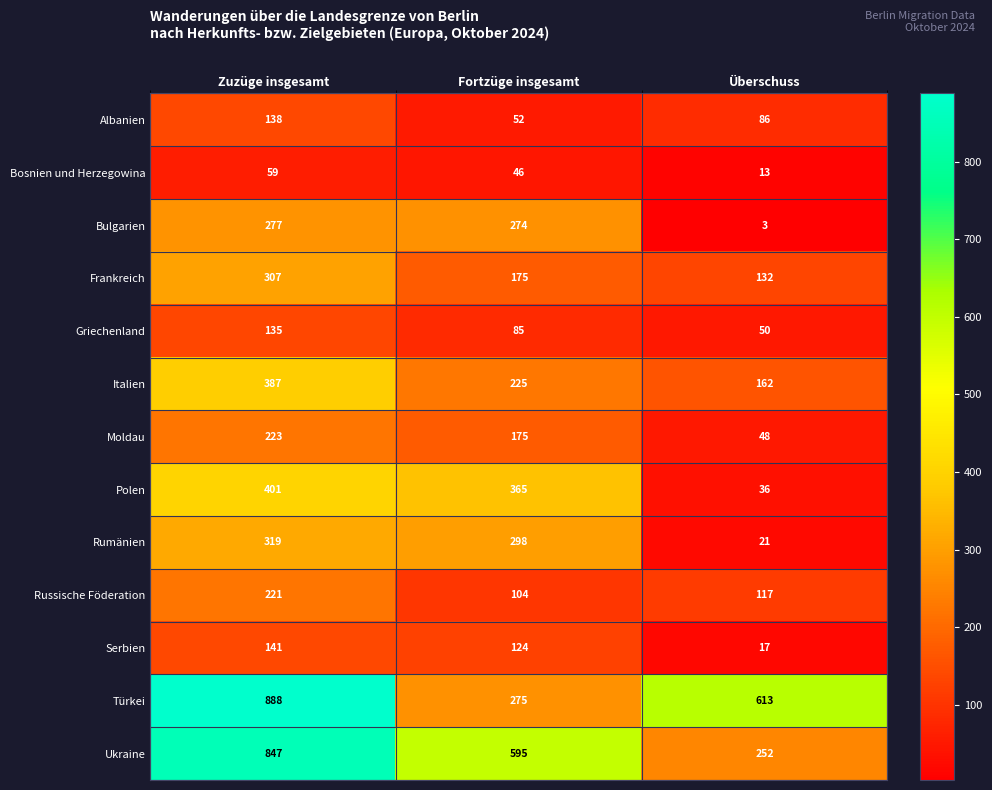

At which label is Ukraine closest to 549?

Fortzüge insgesamt